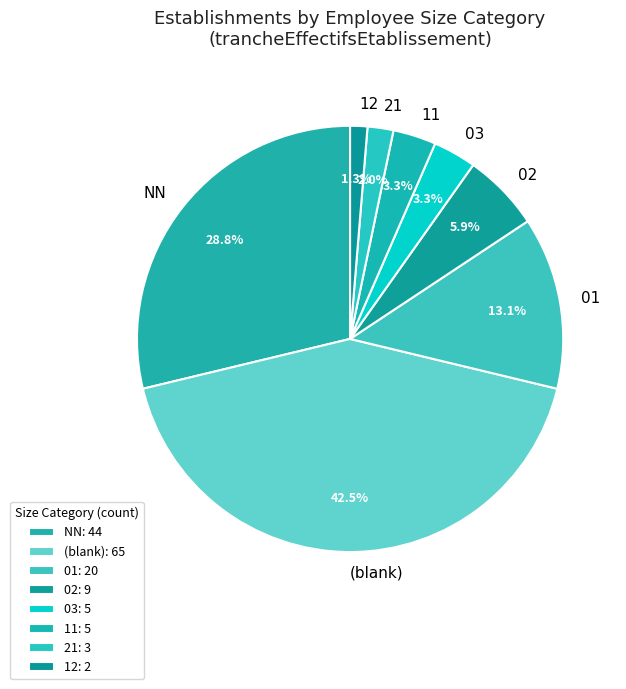

To the nearest percent, what is the average slice percentage?

12%